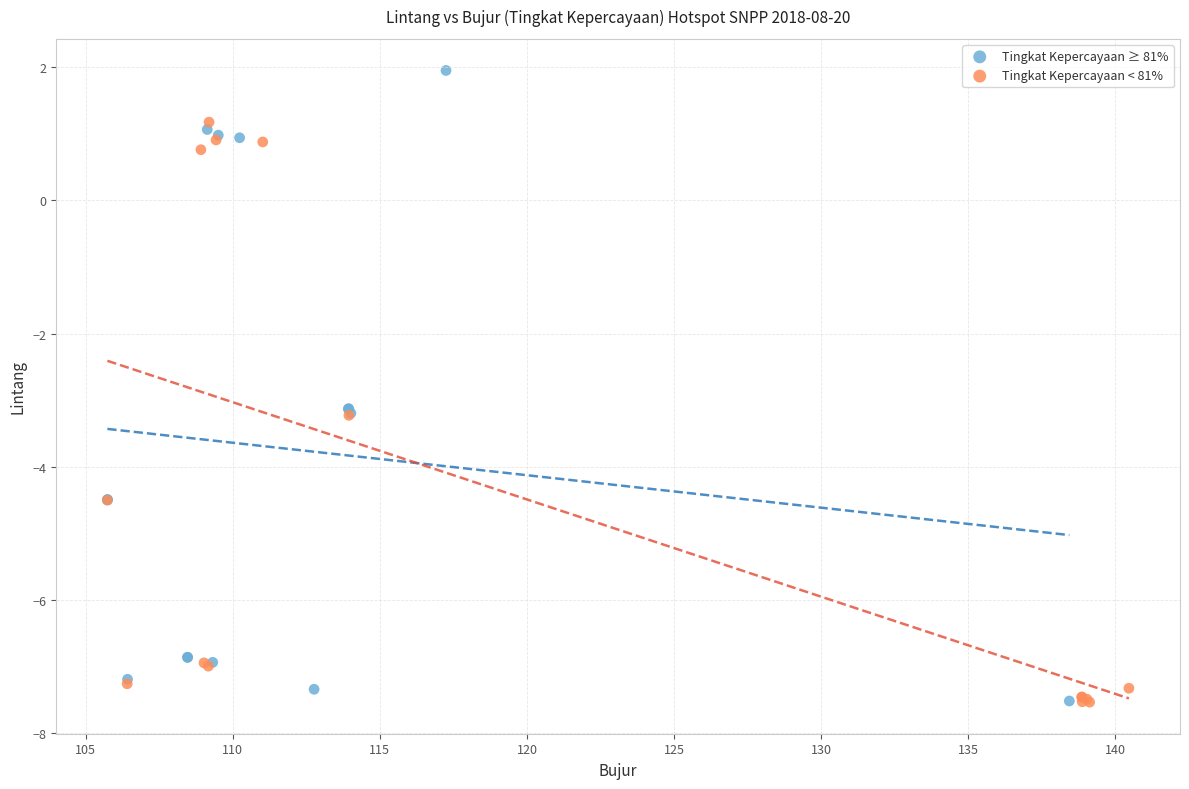

Which series contains the highest Y value?

Tingkat Kepercayaan ≥ 81%